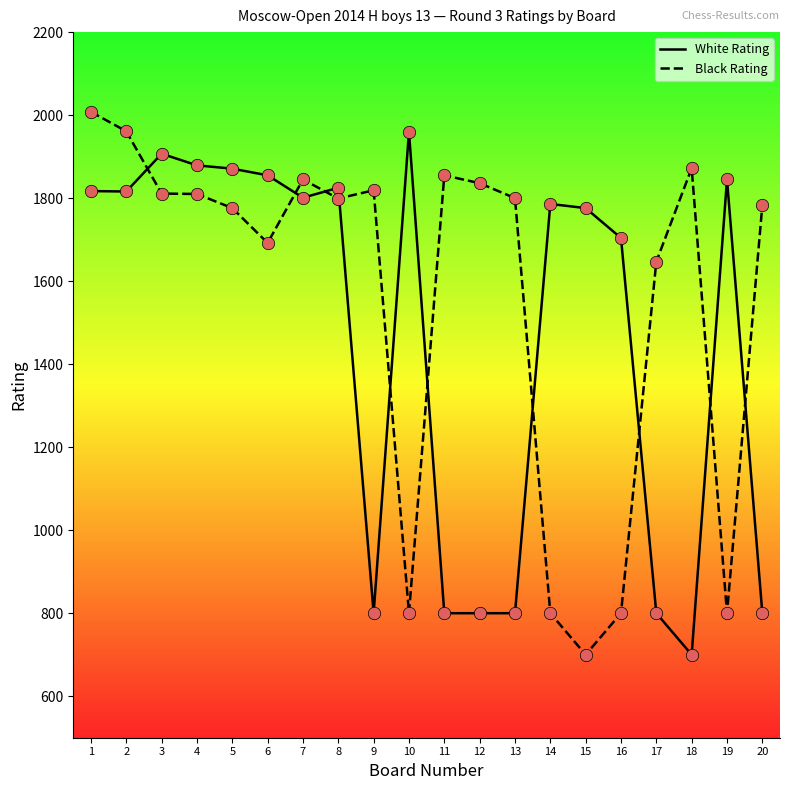

Is the value of Black Rating at 1 greater than the value of White Rating at 14?

Yes